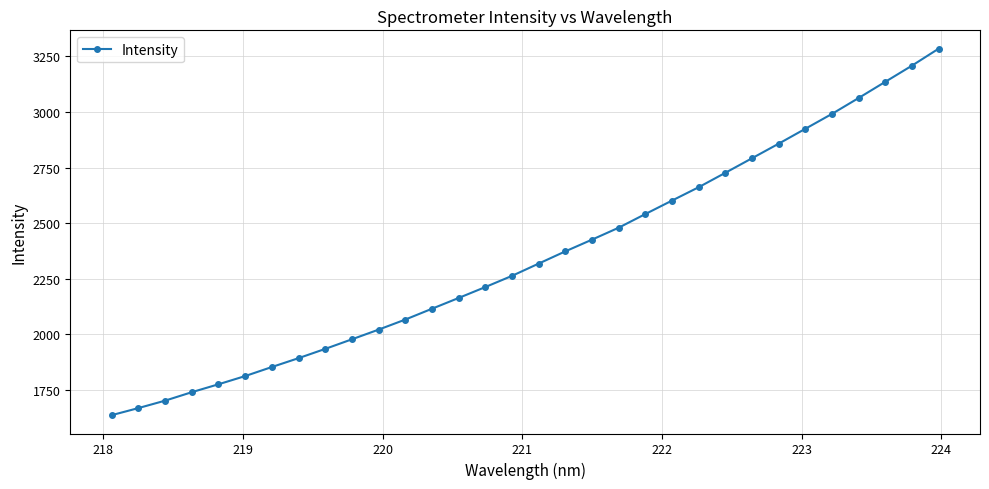

What is the value of the 8th point from the left?

1892.4